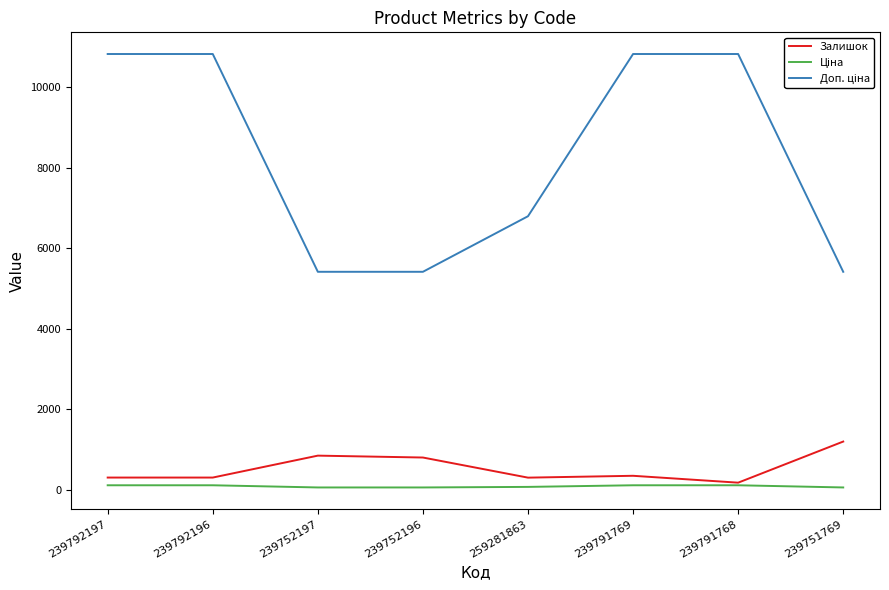

The Залишок series shows 300.0 at 239792196. True or false?

True